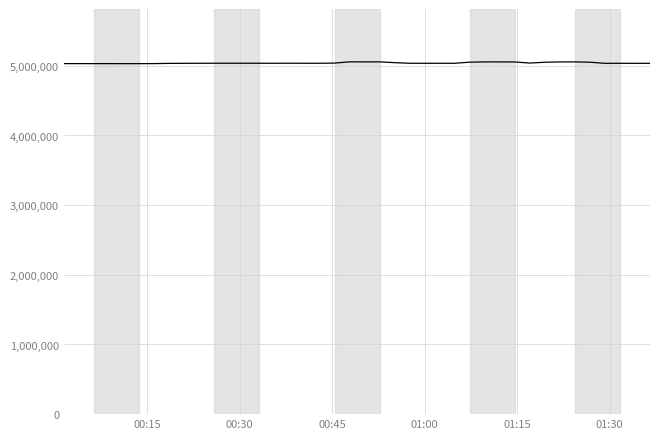

What is the greatest value displayed?

5057330